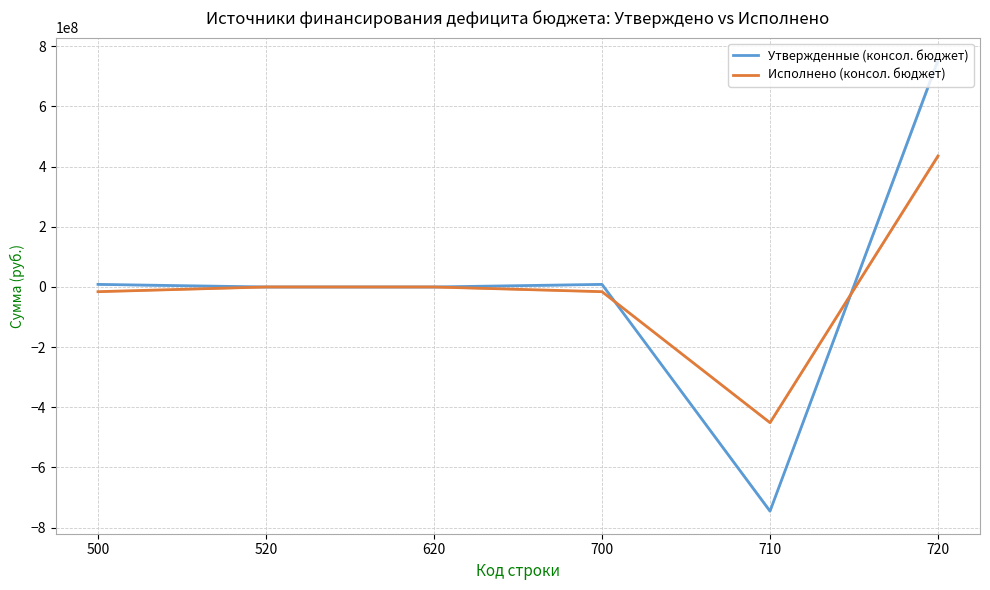

Does the chart display data point markers on the line(s)?

No